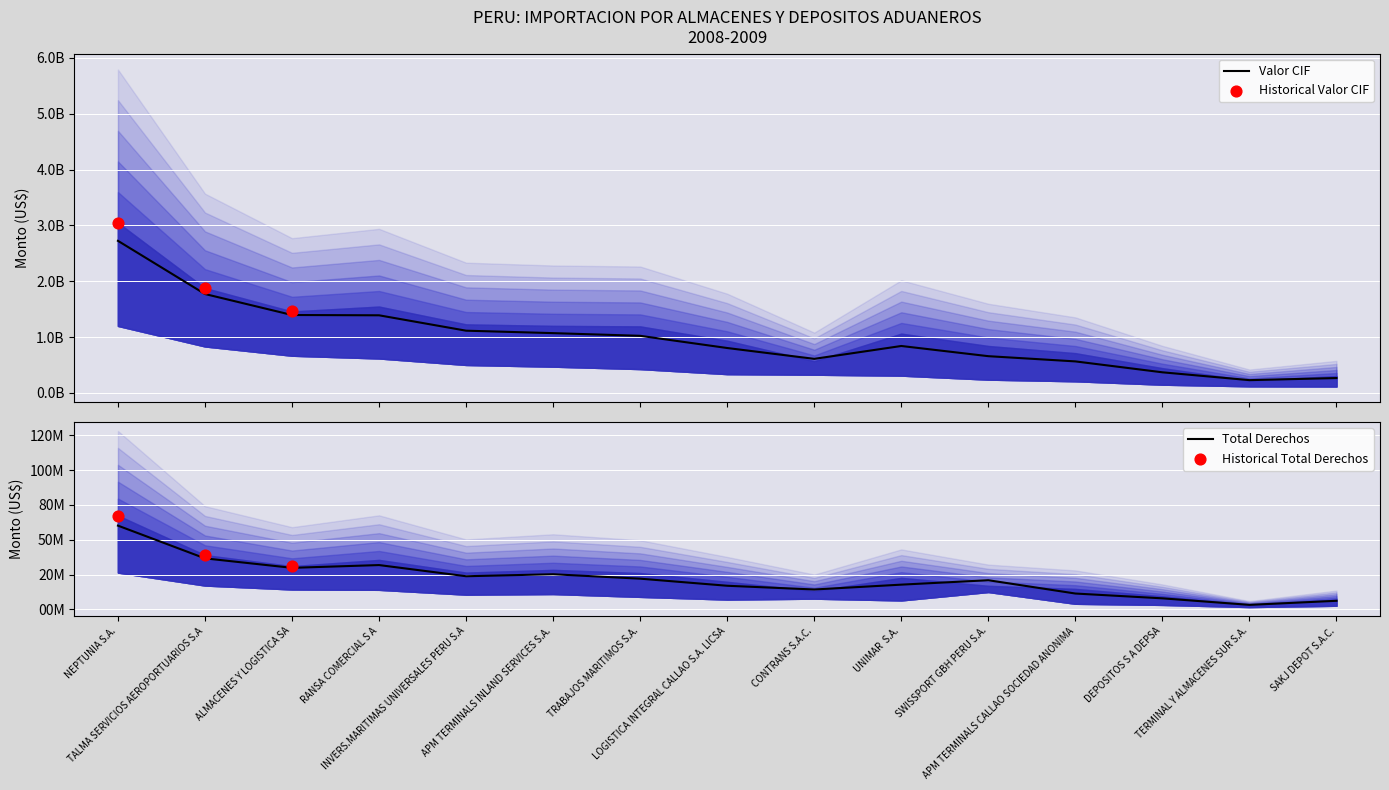

What is the total value across all series at LOGISTICA INTEGRAL CALLAO S.A. LICSA?

973738527.5